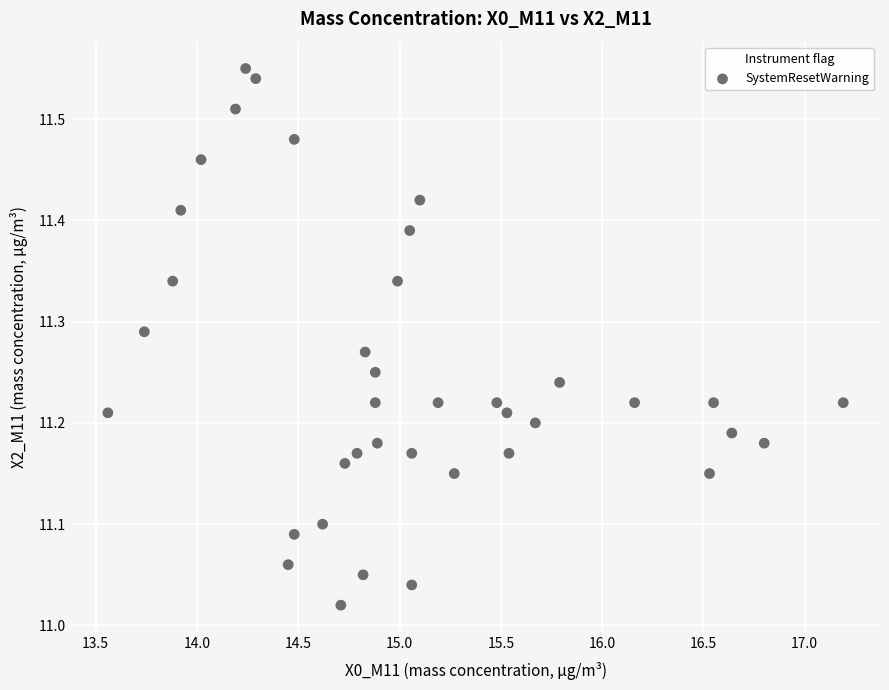

What is the range of X values (max minus min)?

3.6